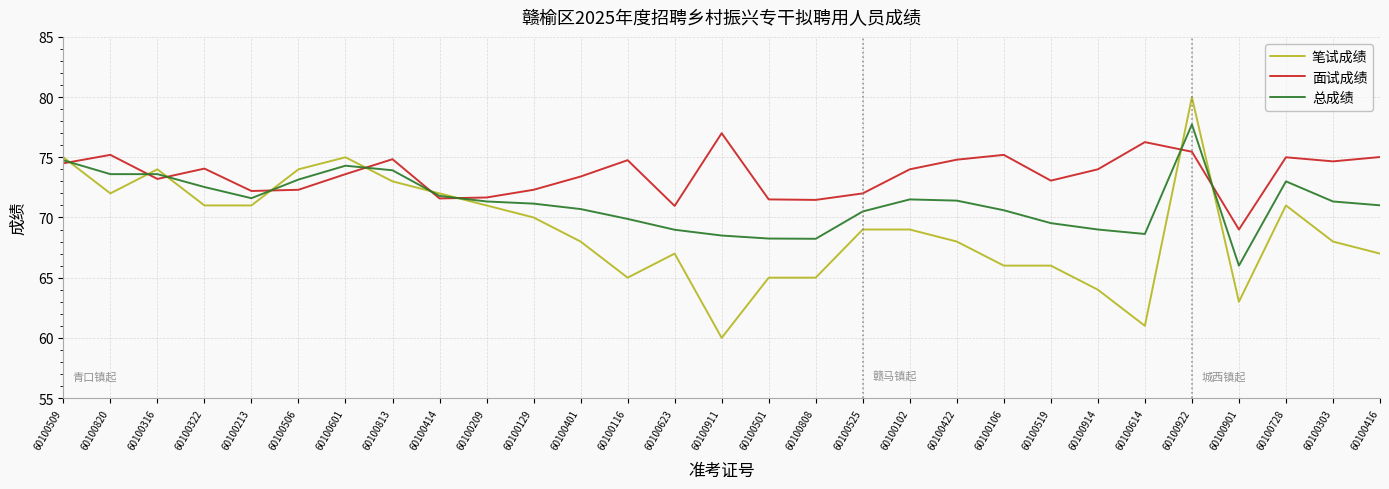

Read the 笔试成绩 value at 60100614.

61.0